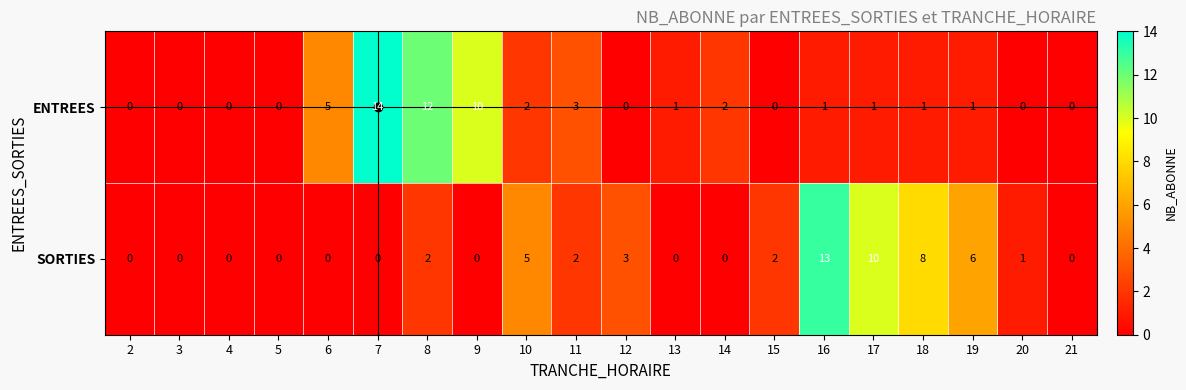

What is the maximum value for ENTREES?

14